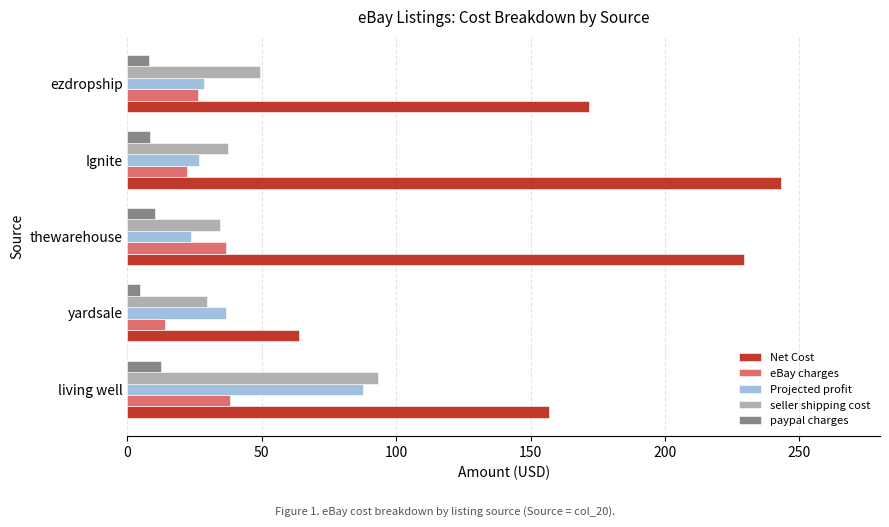

What is the sum of all eBay charges values?

137.2